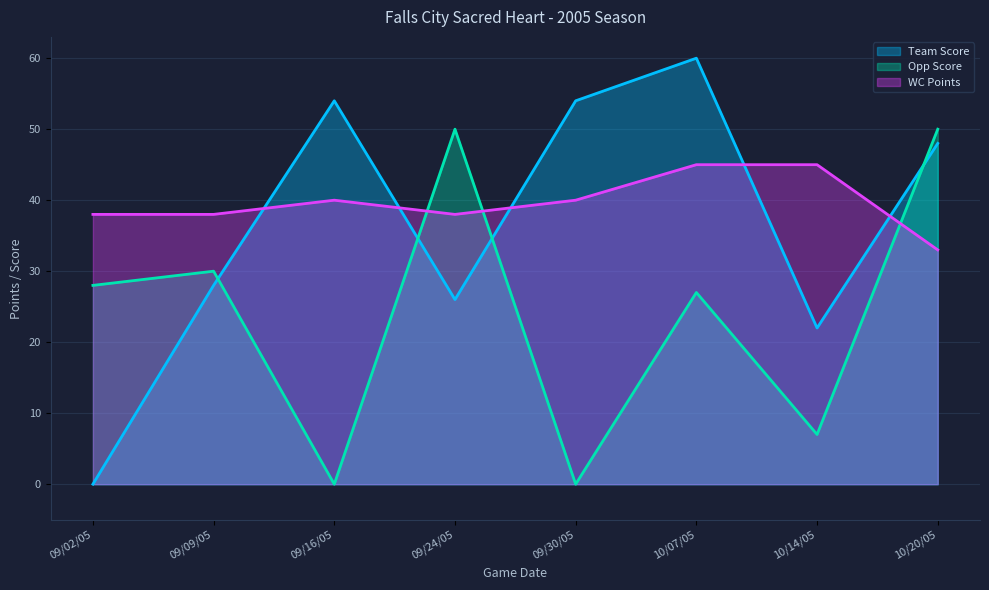

True or false: Opp Score and Team Score cross at least once.

True